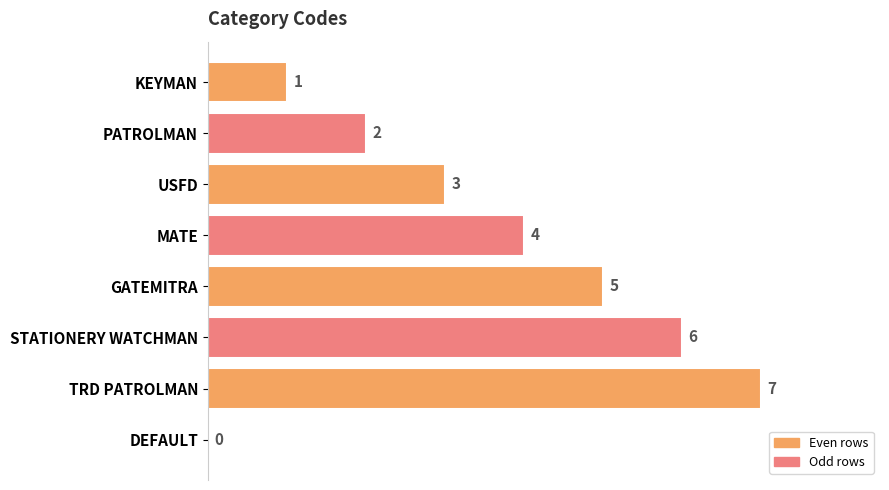

Reading top to bottom, extract all data points from this chart.

KEYMAN=1	PATROLMAN=2	USFD=3	MATE=4	GATEMITRA=5	STATIONERY WATCHMAN=6	TRD PATROLMAN=7	DEFAULT=0